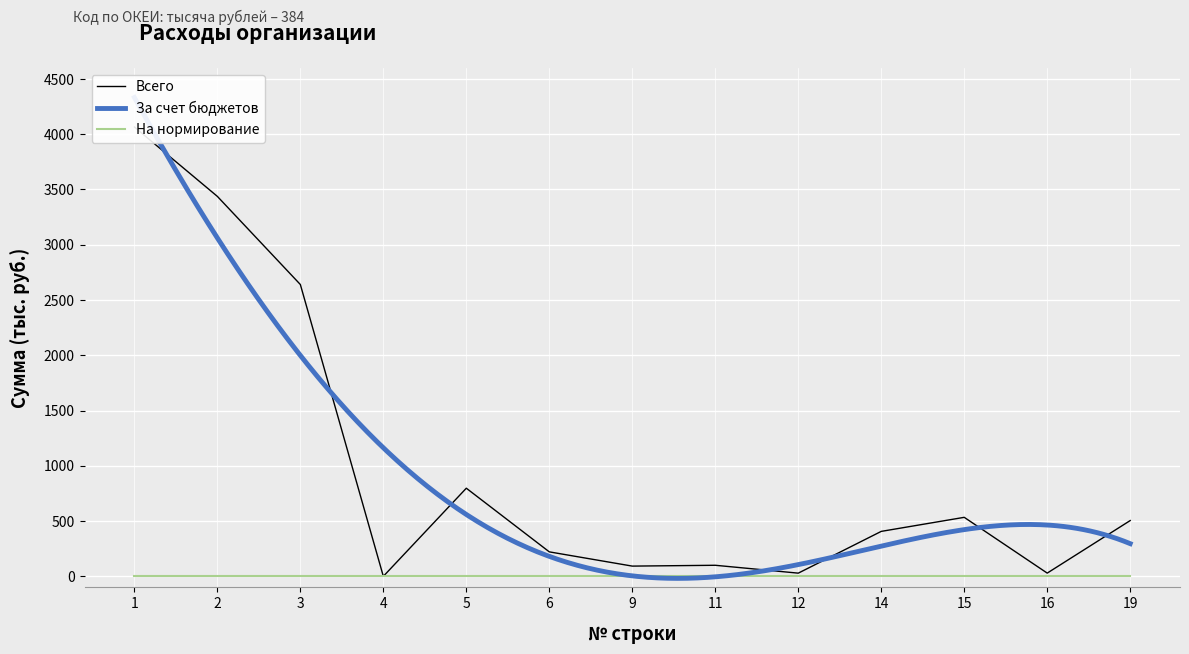

At how many categories does at least one series exceed 2216?

3